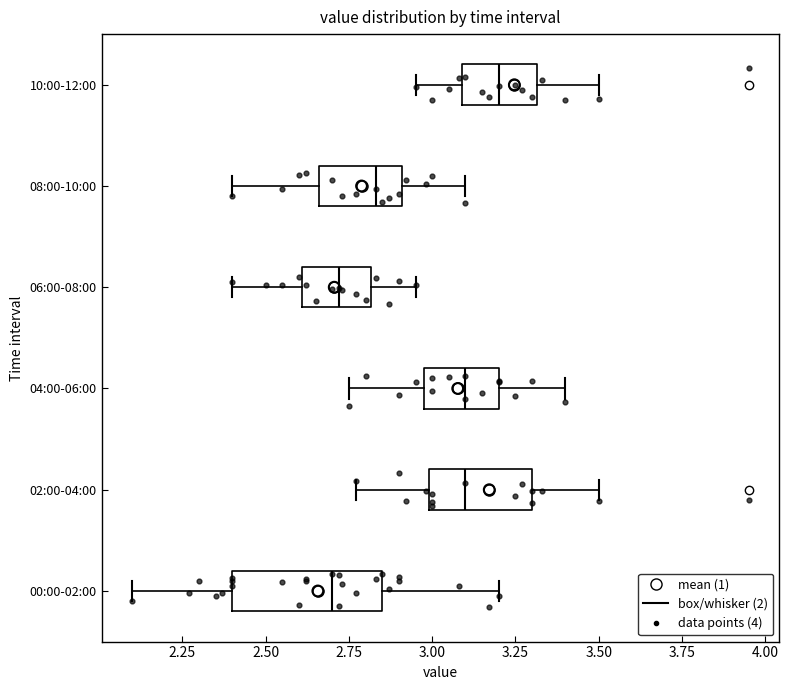

Where is the right edge of the box for 06:00-08:00 on the x-axis? The values are not printed on the chart, so give them approximately, as read against the axis.

2.80